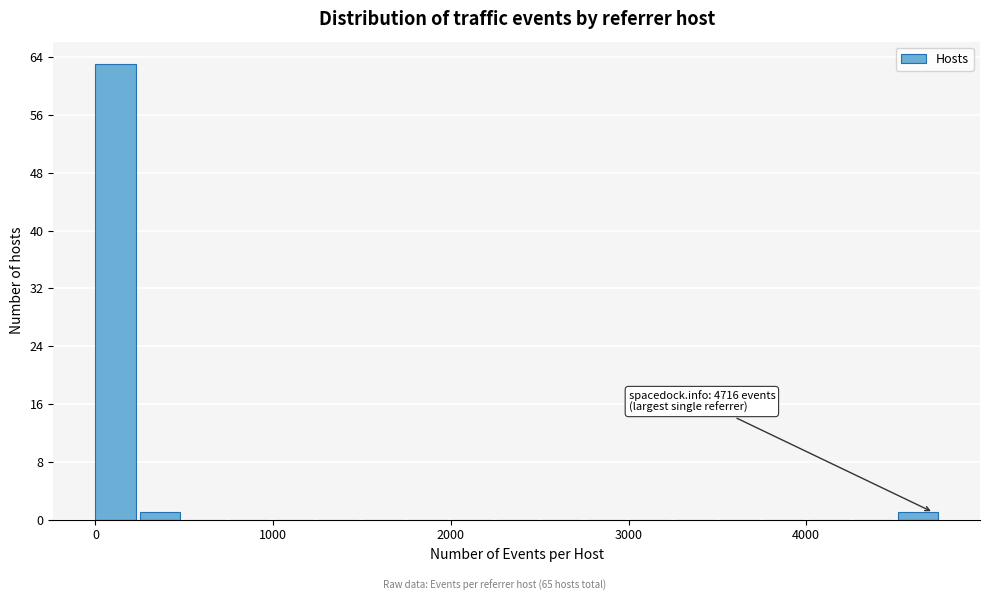

Around what value on the x-axis is the tallest bar? Give the approximate position of its centre, as read against the axis.

100